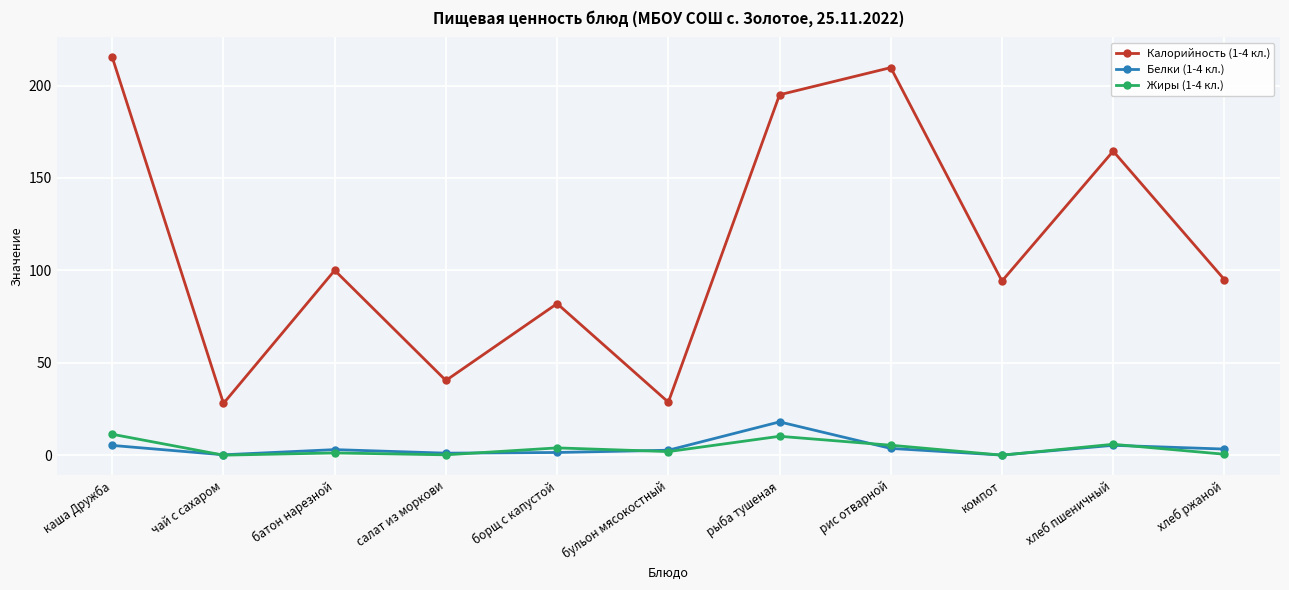

What is the sum of the Жиры (1-4 кл.) values at хлеб пшеничный and салат из моркови?

6.1